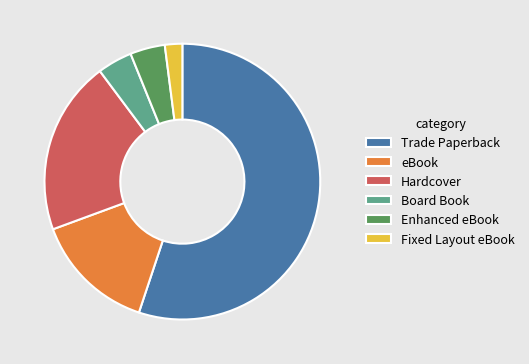

Which slice is the smallest?

Fixed Layout eBook